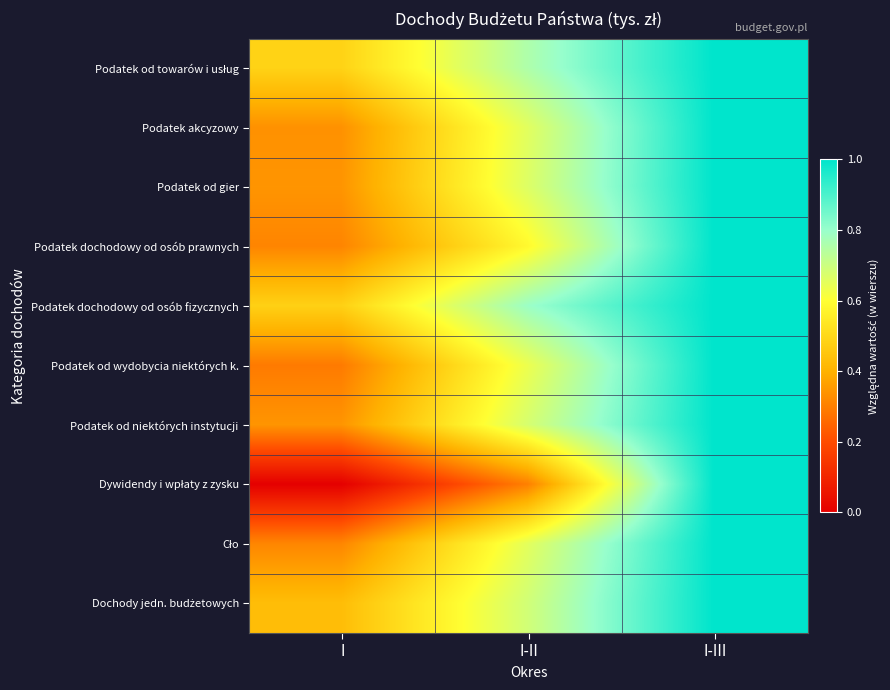

At which category does the chart reach its minimum across all series?

I